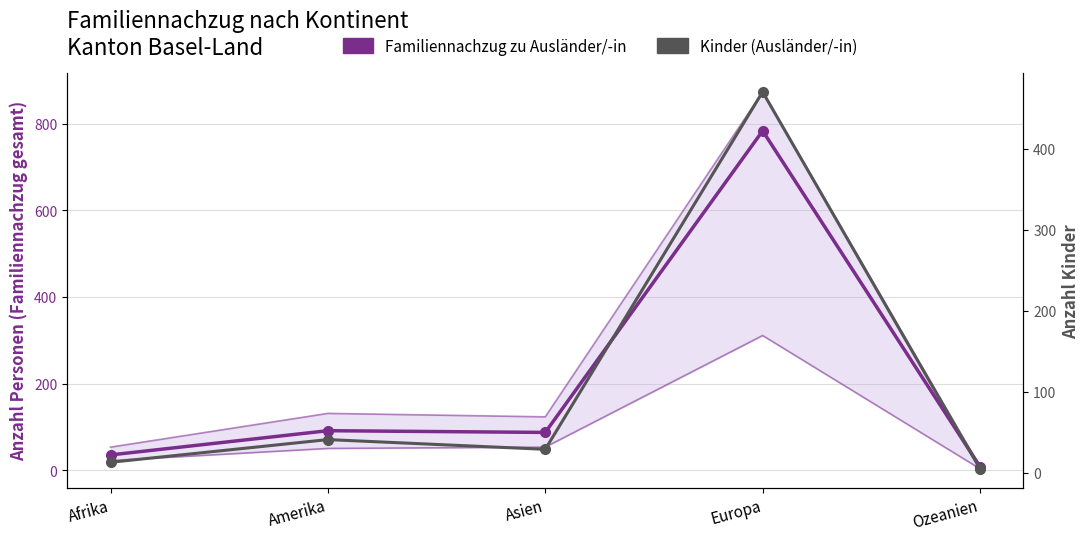

Reading right to left, transcribe all the data shown in this chart.

Familiennachzug zu Ausländer/-in: Ozeanien=8	Europa=784	Asien=87	Amerika=91	Afrika=35
Kinder (Ausländer/-in): Ozeanien=5	Europa=470	Asien=29	Amerika=41	Afrika=13